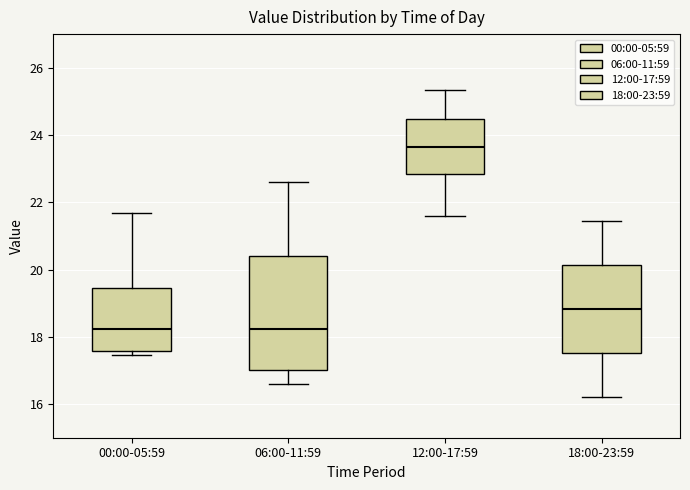

Reading left to right, read every box against the y-axis: the position of its median line, the range the box covers, and the ends of its whiskers. The values are not printed on the chart, so give them approximately, as read against the axis.

00:00-05:59: median 18.2, box 17.6 to 19.4, whiskers 17.4 to 21.6
06:00-11:59: median 18.2, box 17.0 to 20.4, whiskers 16.6 to 22.6
12:00-17:59: median 23.6, box 22.8 to 24.4, whiskers 21.6 to 25.4
18:00-23:59: median 18.8, box 17.6 to 20.2, whiskers 16.2 to 21.4